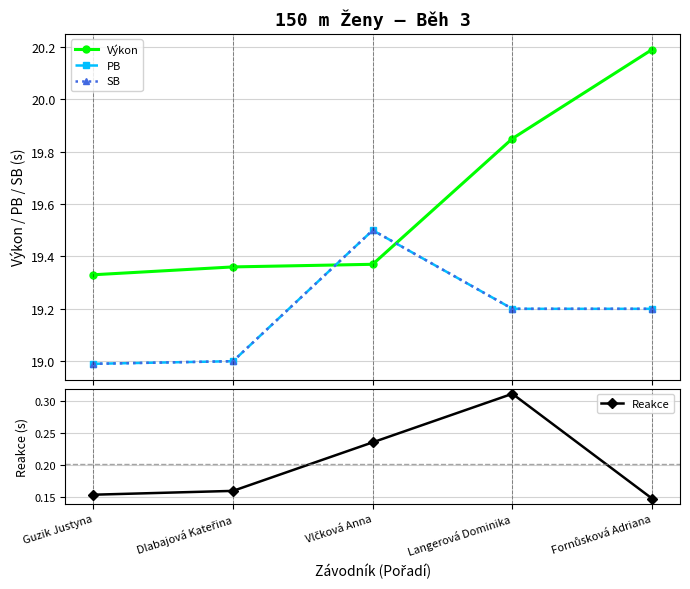

What is the maximum value shown in the chart?

20.2